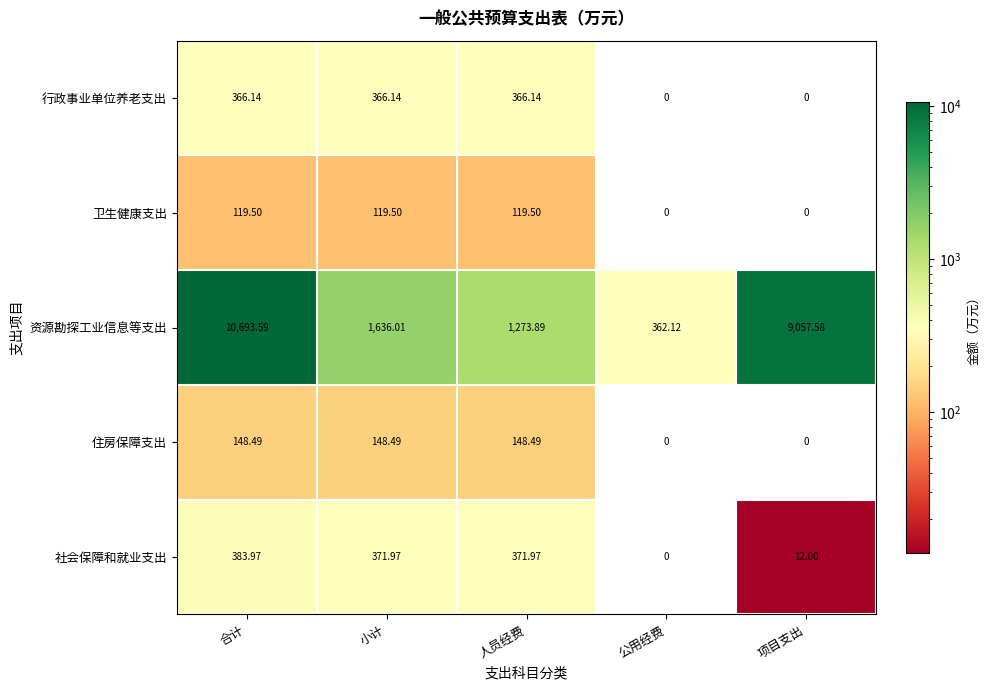

Rank the series by their maximum value, from lowest to highest.

卫生健康支出, 住房保障支出, 行政事业单位养老支出, 社会保障和就业支出, 资源勘探工业信息等支出